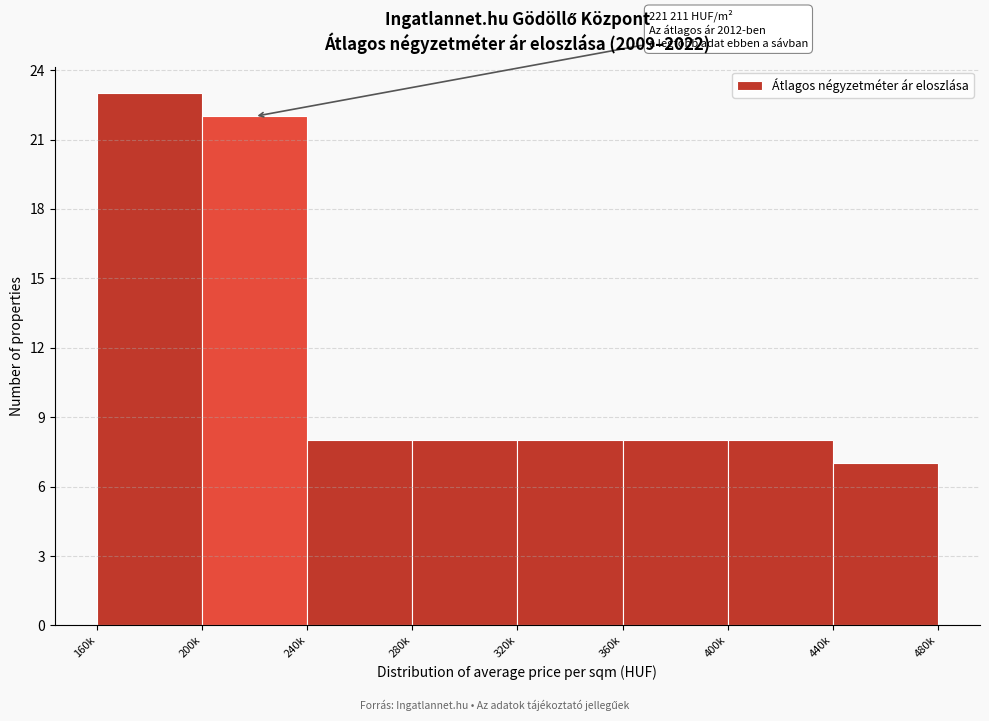

Reading left to right, what are all the values shown in this chart?

23	22	8	8	8	8	8	7